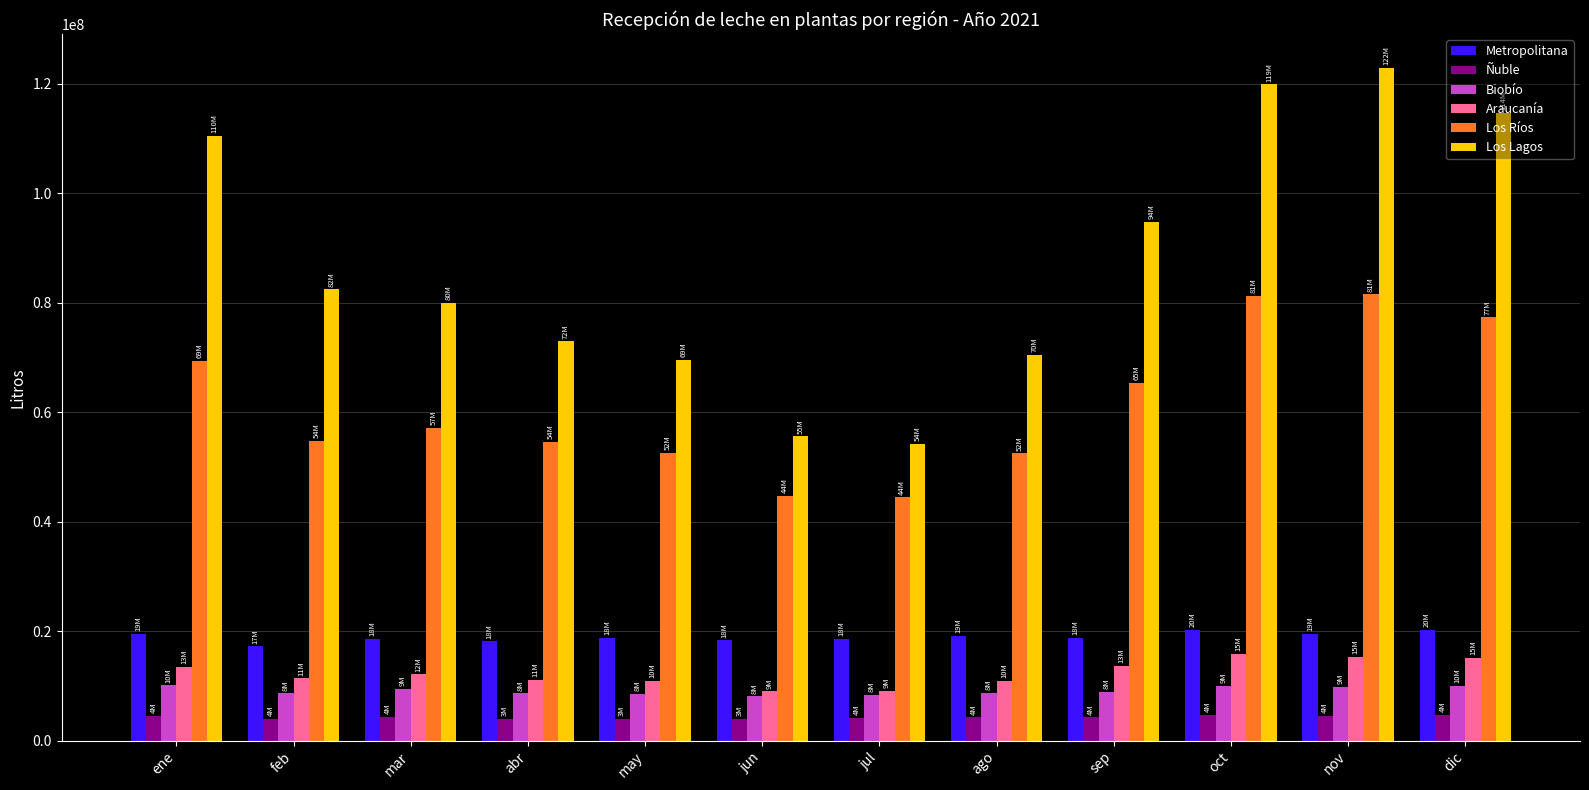

How many categories are shown in the chart?

12